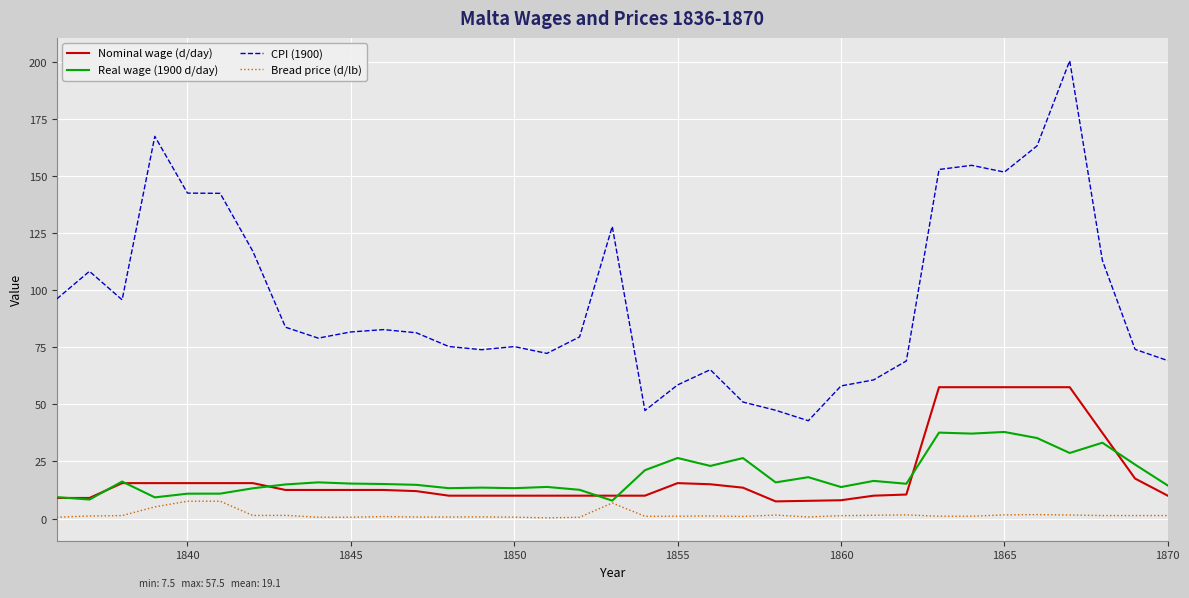

What is the lowest value of the Real wage (1900 d/day) series?

7.8